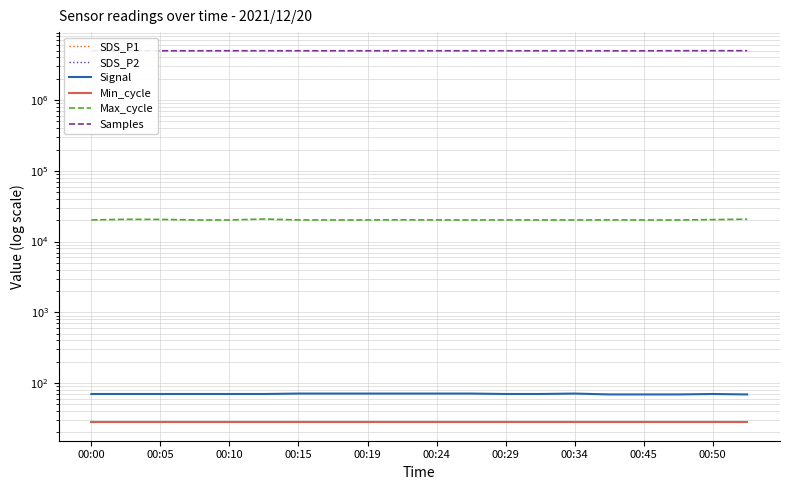

Which series changed the most between 00:05 and 00:19?

Samples